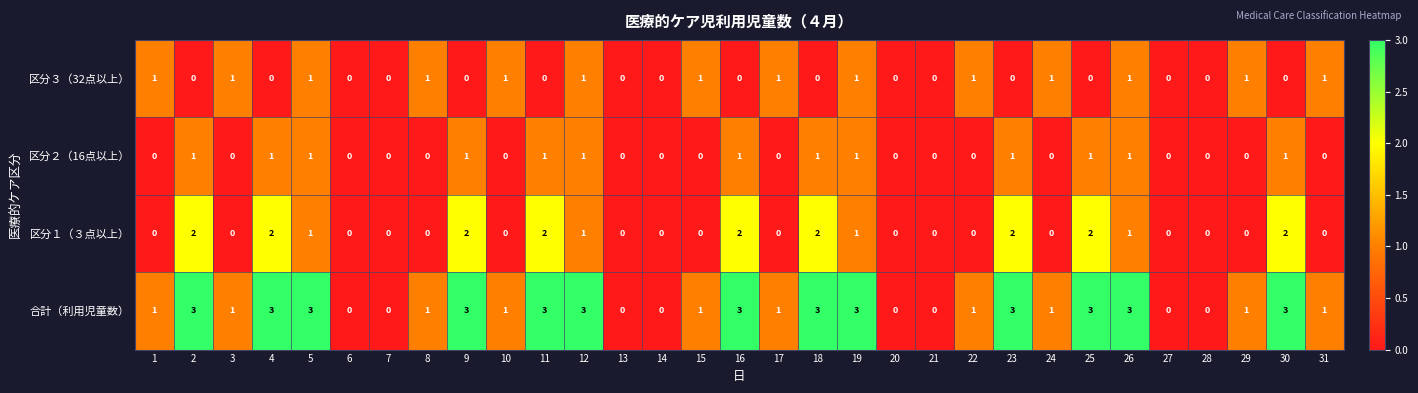

At how many categories does at least one series exceed 2?

13